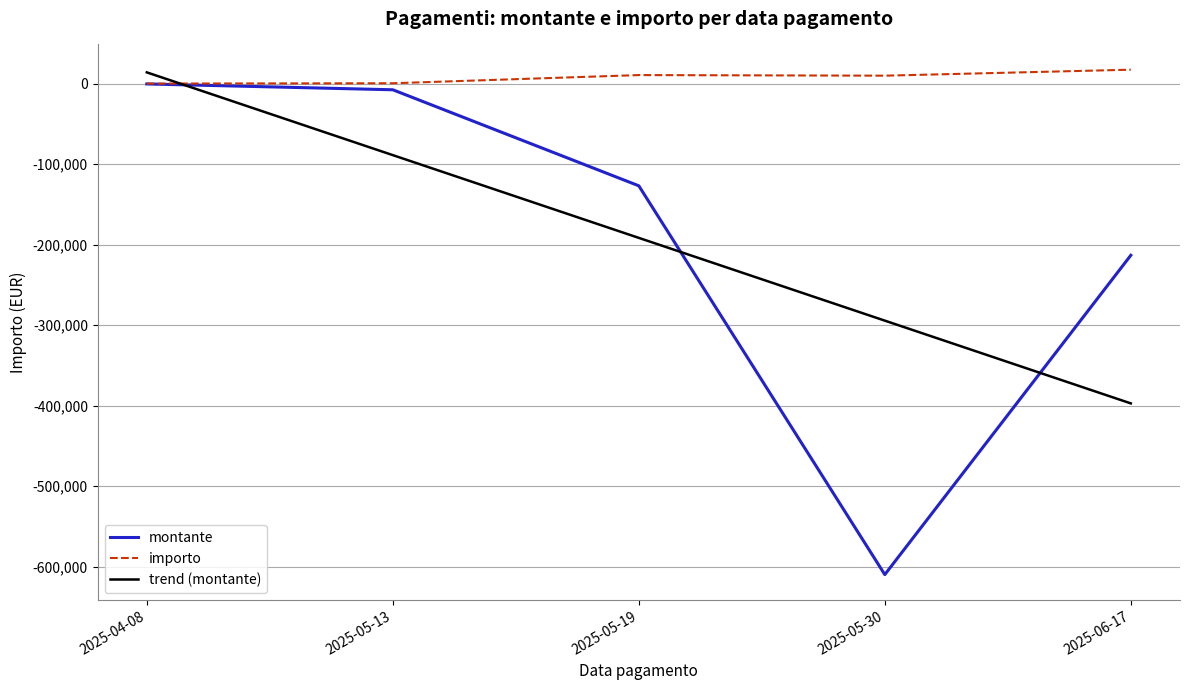

What is the difference between the maximum and minimum values in the trend (montante) series?

411117.0